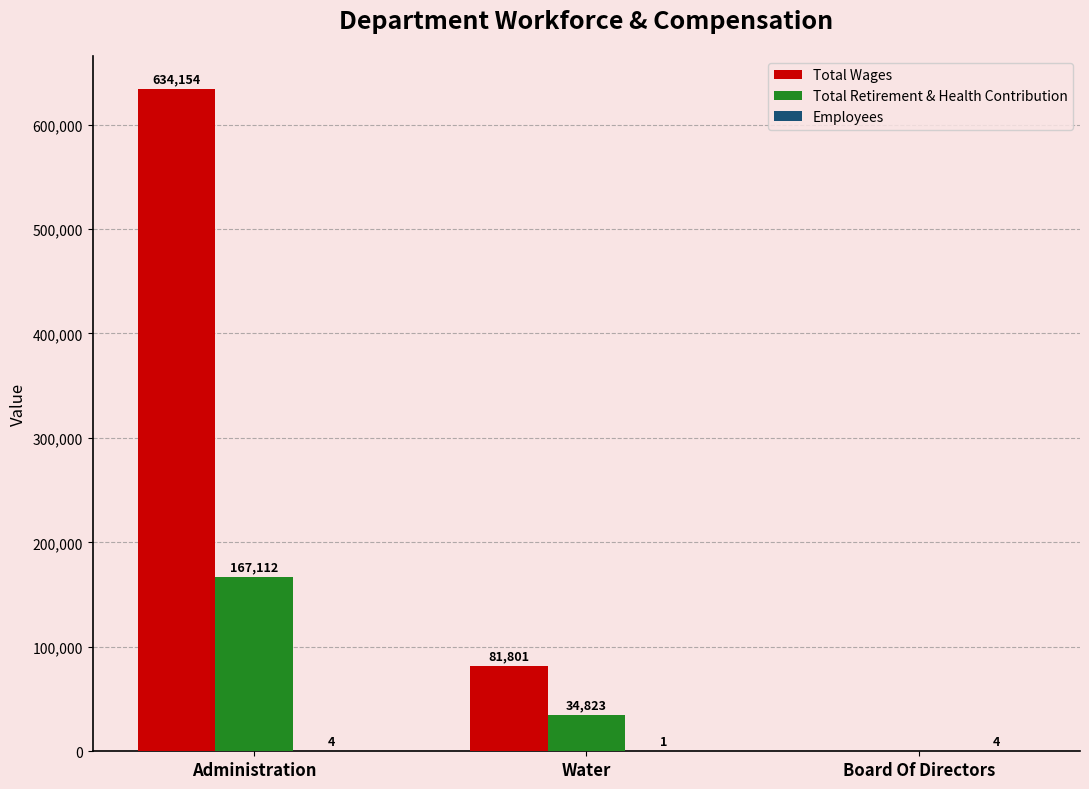

Which series has the widest spread of values?

Total Wages